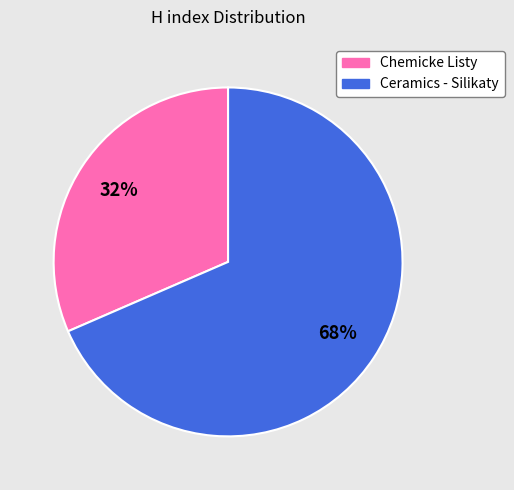

What percentage is the Chemicke Listy slice, to the nearest percent?

32%